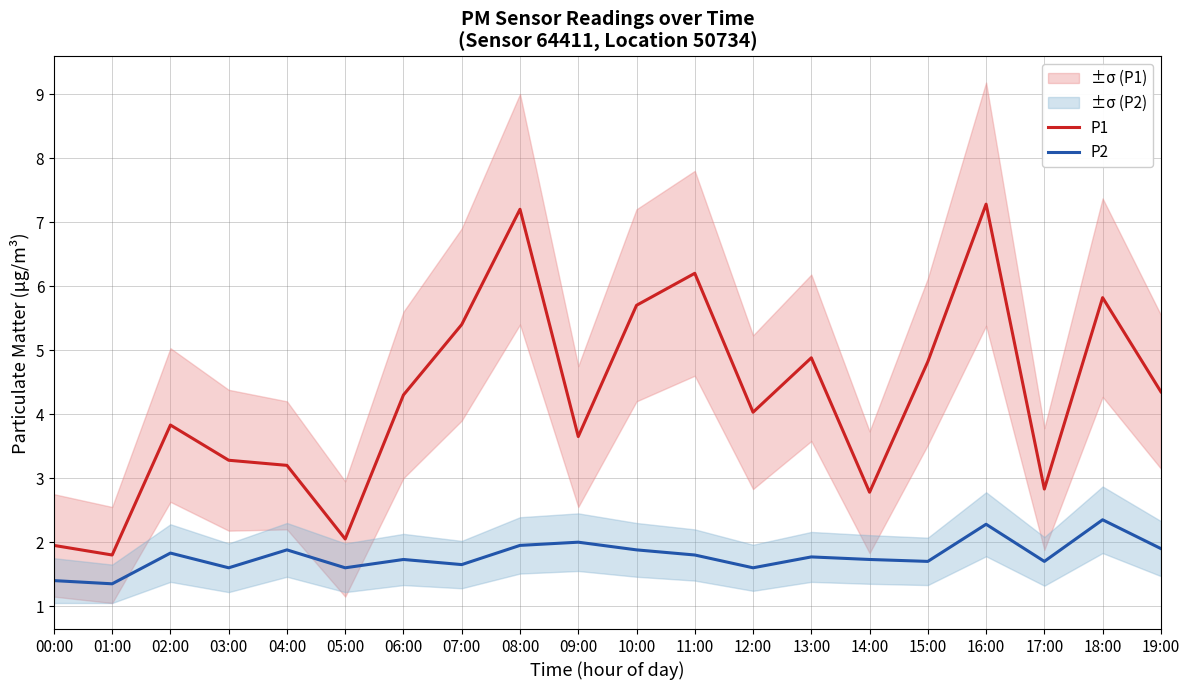

Where is P1 nearest to the value 4?

12:00